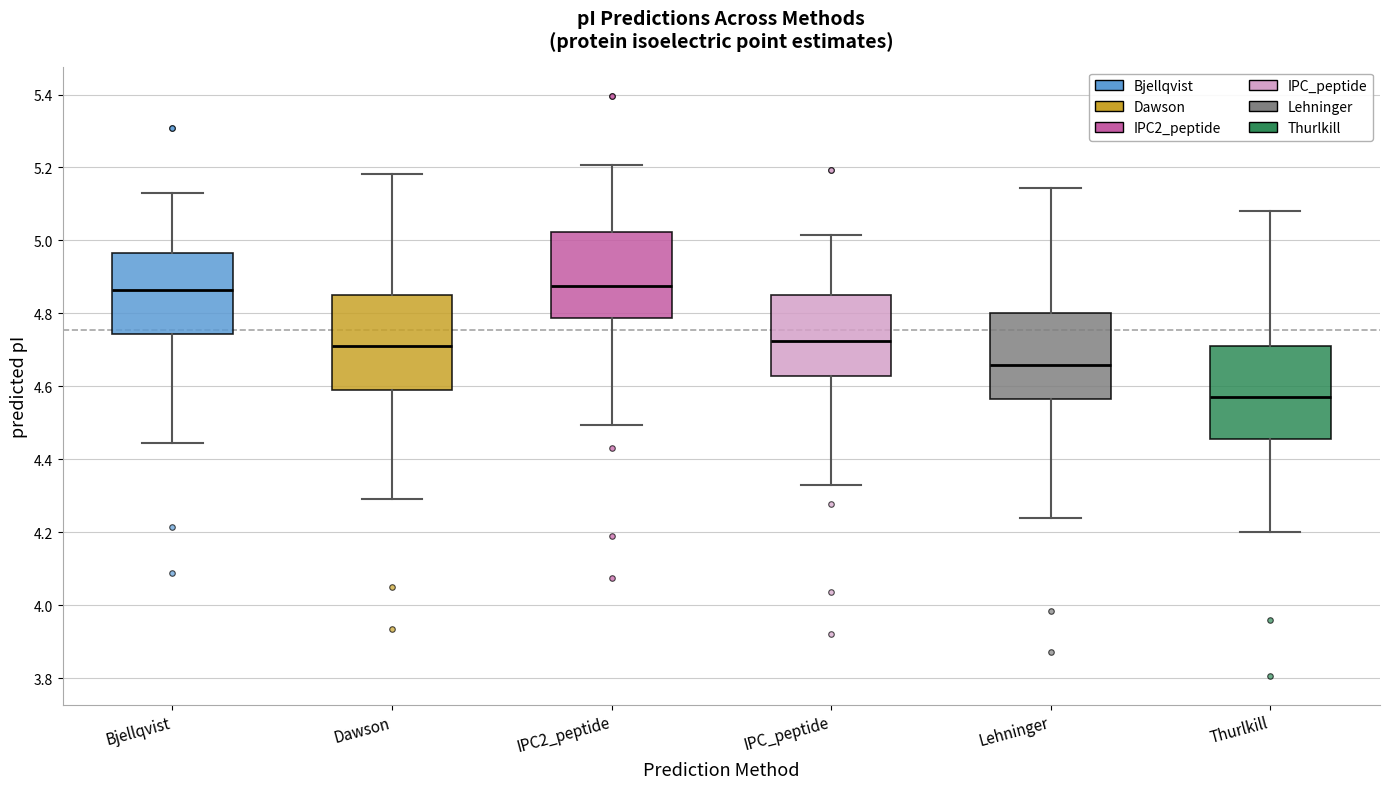

Reading left to right, read every box against the y-axis: the position of its median line, the range the box covers, and the ends of its whiskers. The values are not printed on the chart, so give them approximately, as read against the axis.

Bjellqvist: median 4.86, box 4.74 to 4.96, whiskers 4.44 to 5.14
Dawson: median 4.72, box 4.60 to 4.86, whiskers 4.30 to 5.18
IPC2_peptide: median 4.88, box 4.78 to 5.02, whiskers 4.50 to 5.20
IPC_peptide: median 4.72, box 4.62 to 4.86, whiskers 4.32 to 5.02
Lehninger: median 4.66, box 4.56 to 4.80, whiskers 4.24 to 5.14
Thurlkill: median 4.58, box 4.46 to 4.72, whiskers 4.20 to 5.08